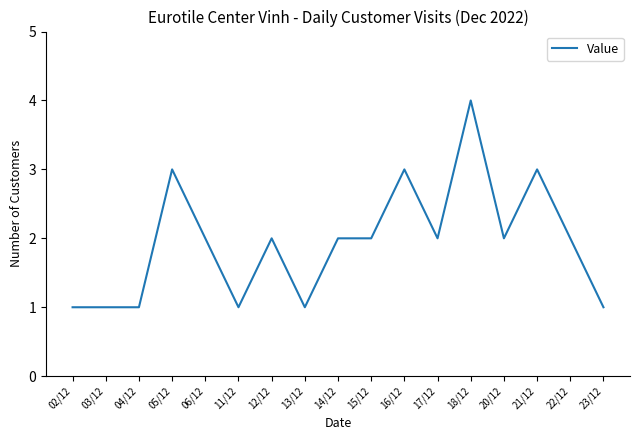

Count the values in the range 1 to 2.

13